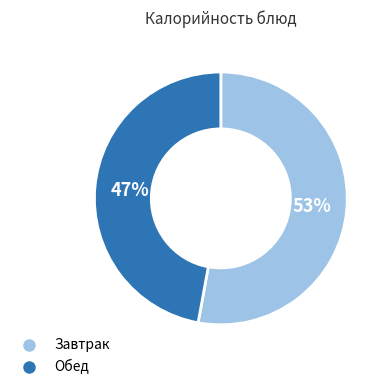

Is there a majority slice in this chart?

Yes